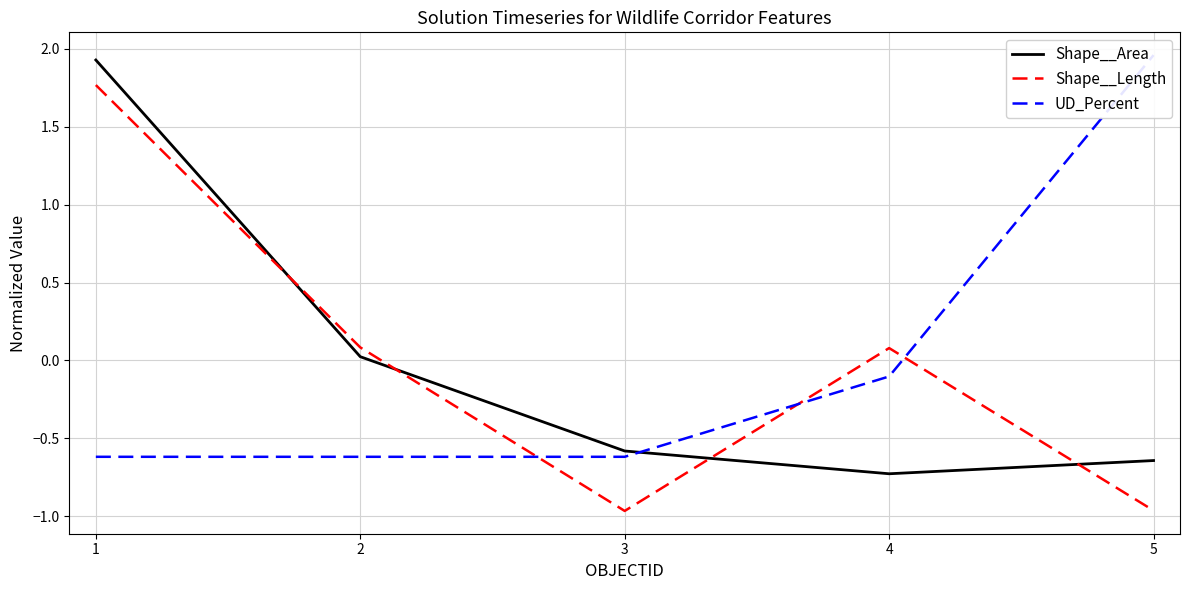

The value of UD_Percent at 5 is 2.0. True or false?

True